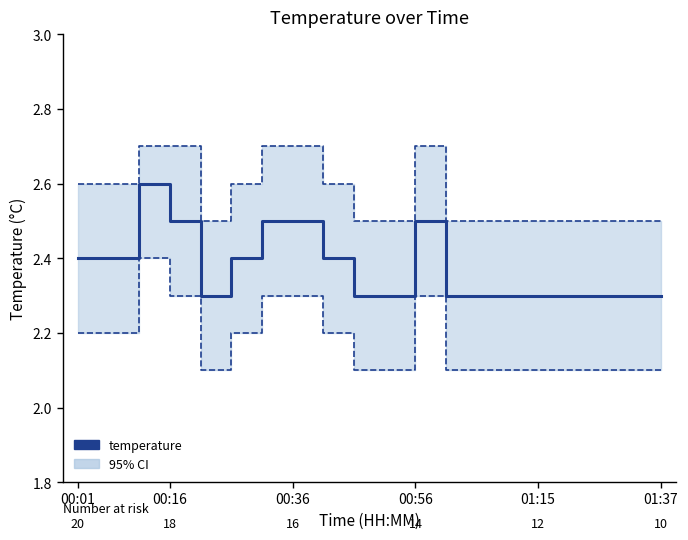

True or false: there are more than 0 points higher than both neighbors.

True